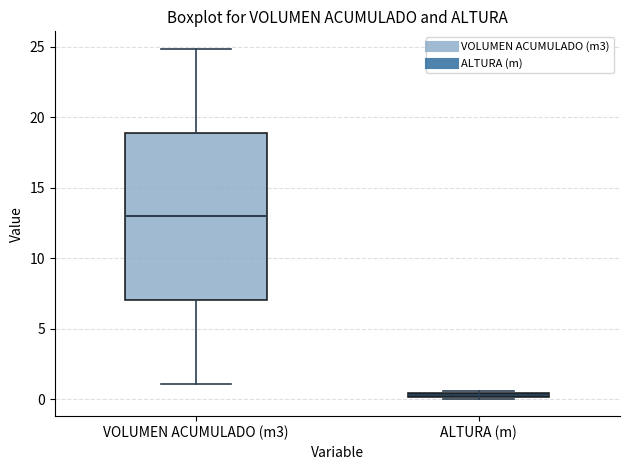

Which box is the tallest, from its lower edge to its upper edge?

VOLUMEN ACUMULADO (m3)